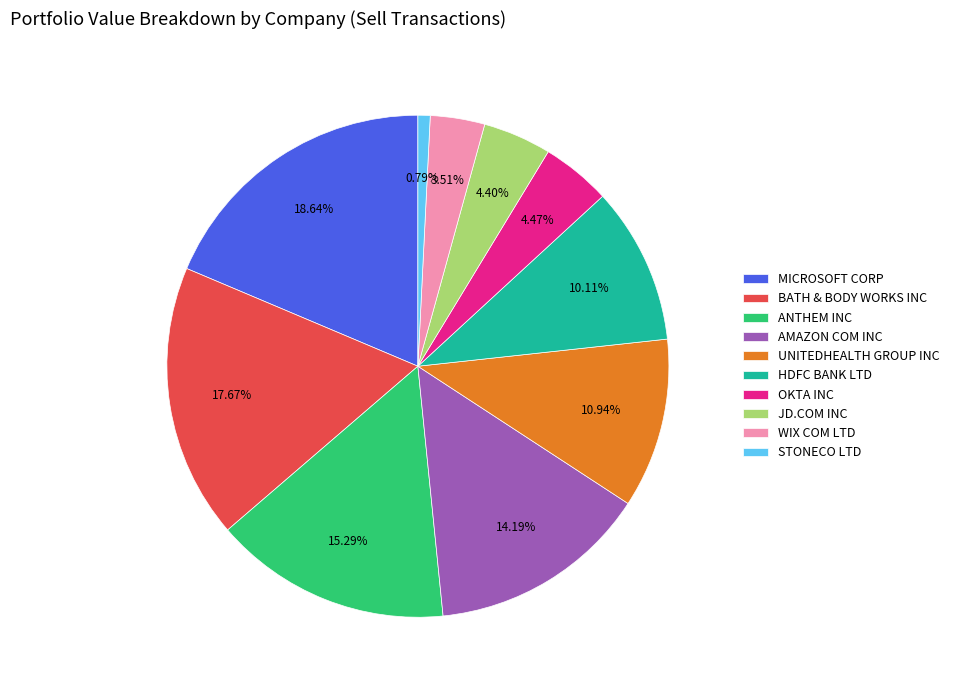

How many slices are in this pie chart?

10